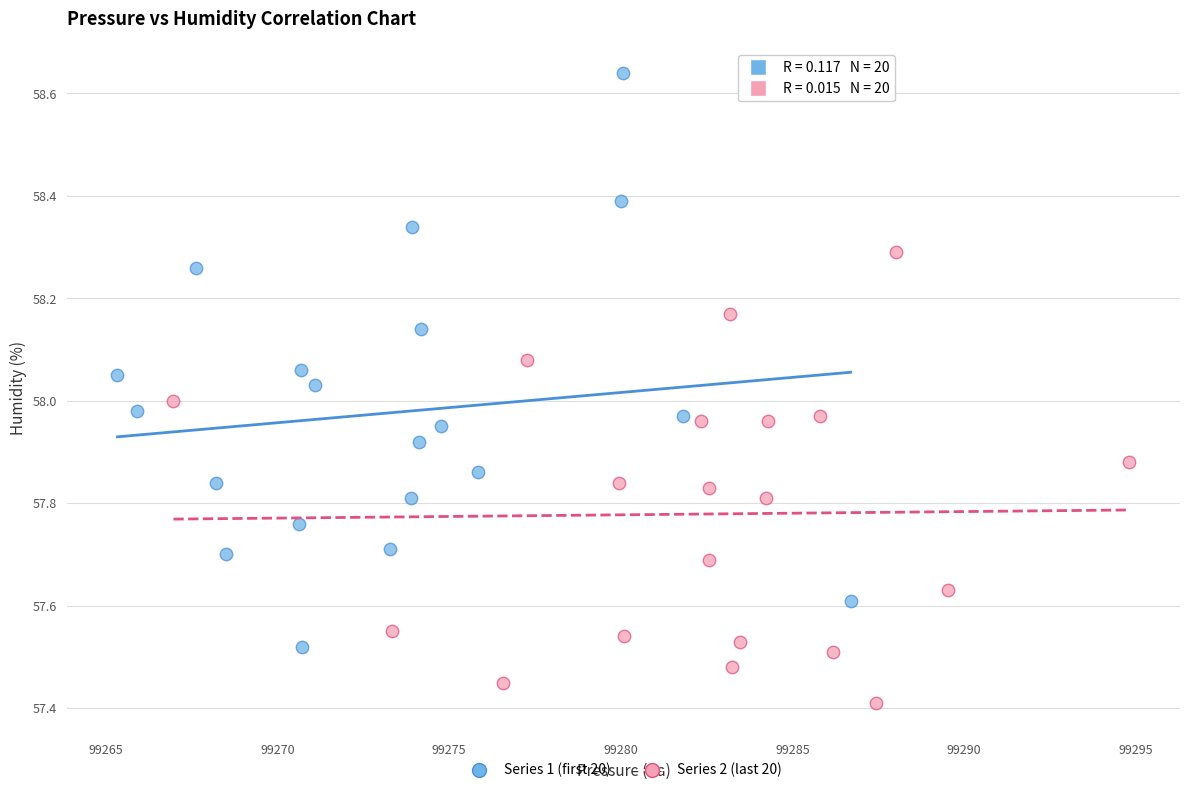

What are all the series names shown in the legend?

Series 1 (first 20), Series 2 (last 20)